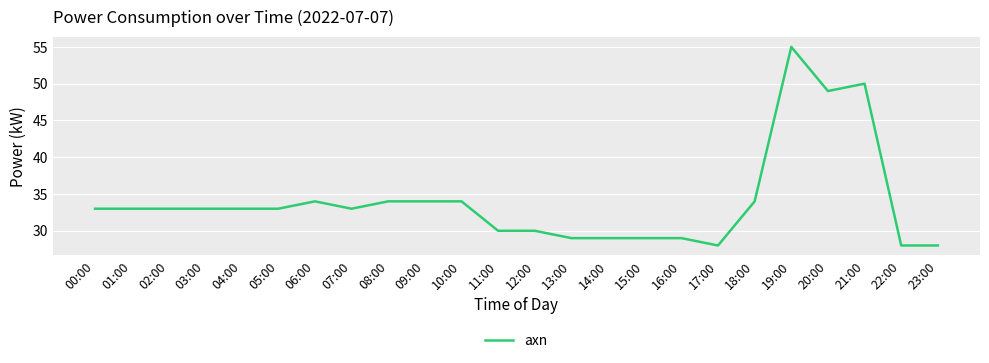

What is the difference between the values at 06:00 and 15:00?

5